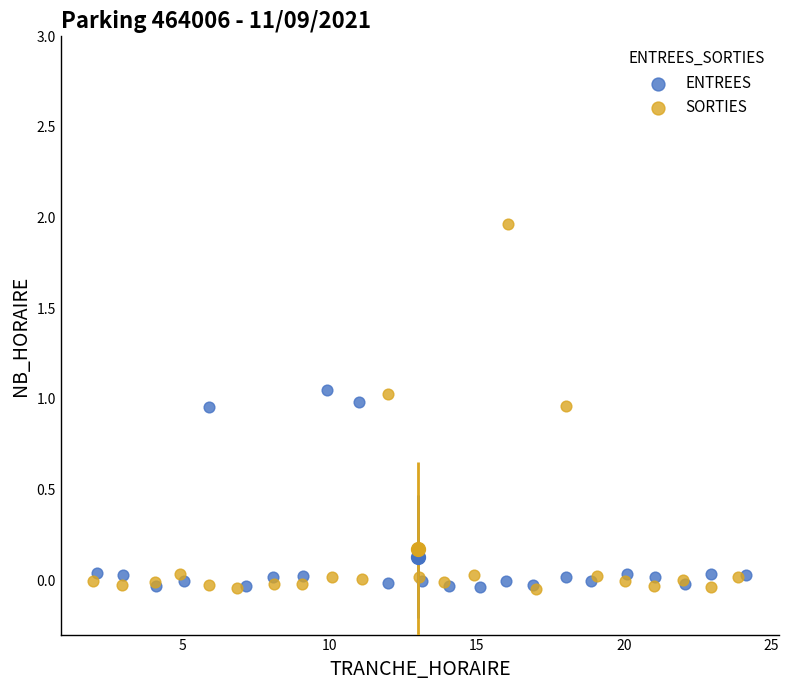

Which series reaches the maximum Y coordinate?

SORTIES